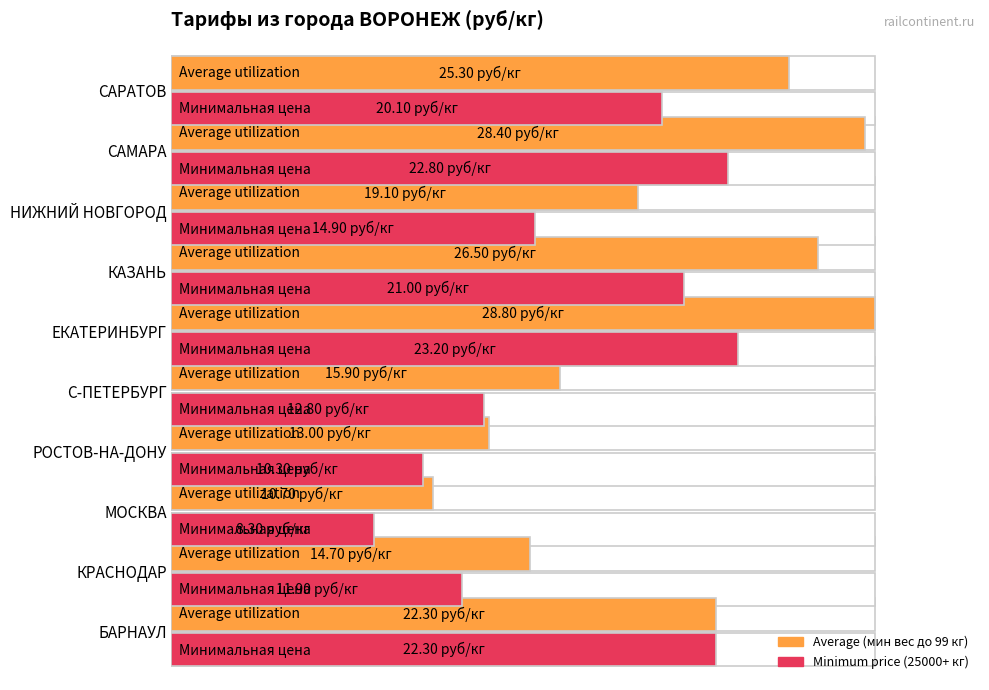

How many values in the Average utilization series exceed 22?

5